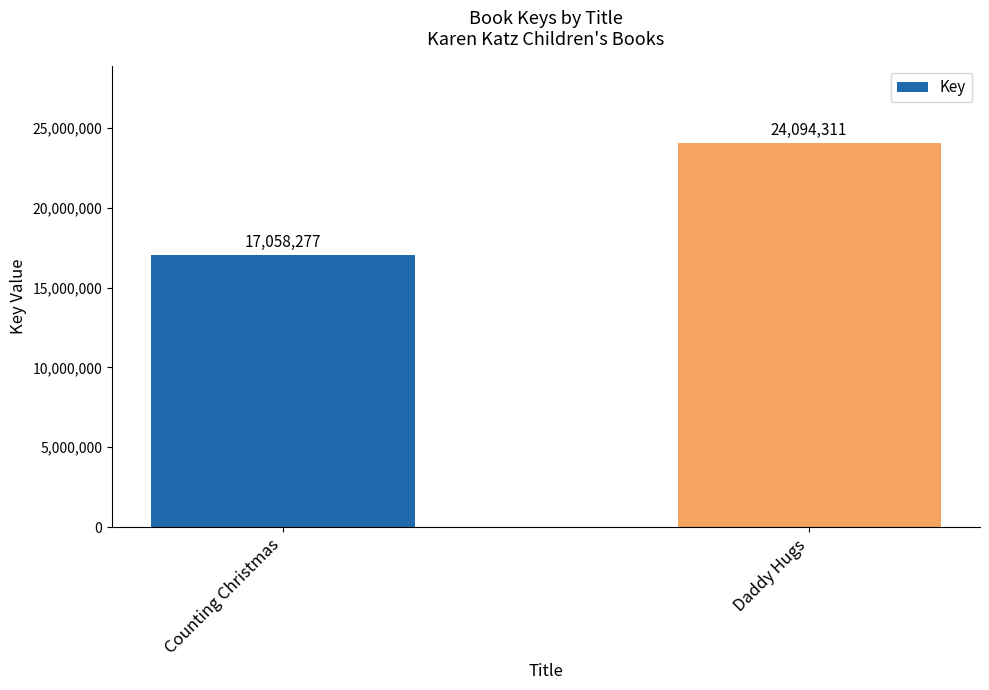

What position from the left is Counting Christmas?

1